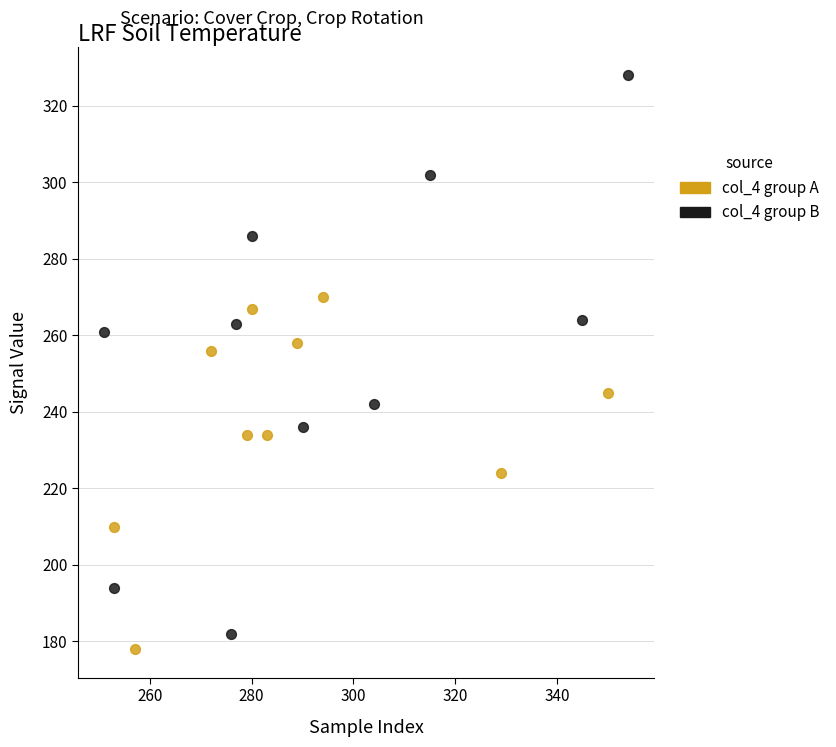

Which series contains the highest Y value?

col_4 group B